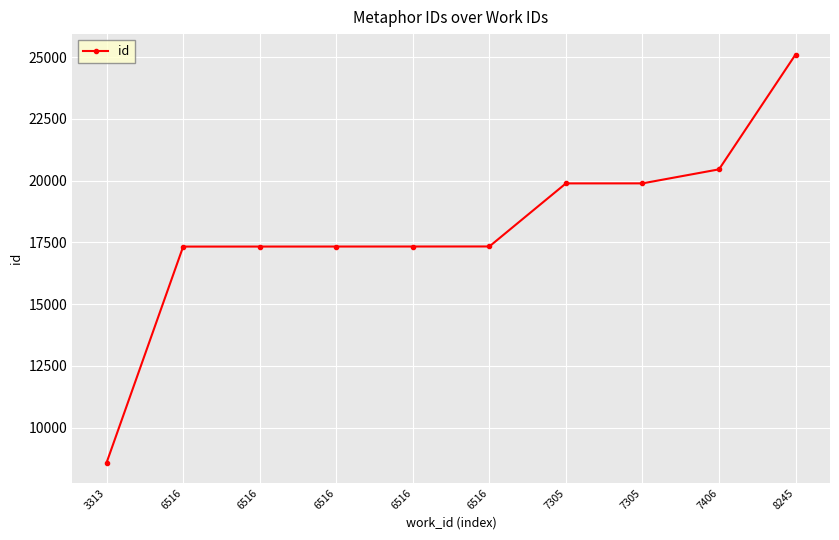

What is the value of the 4th point from the left?

17330